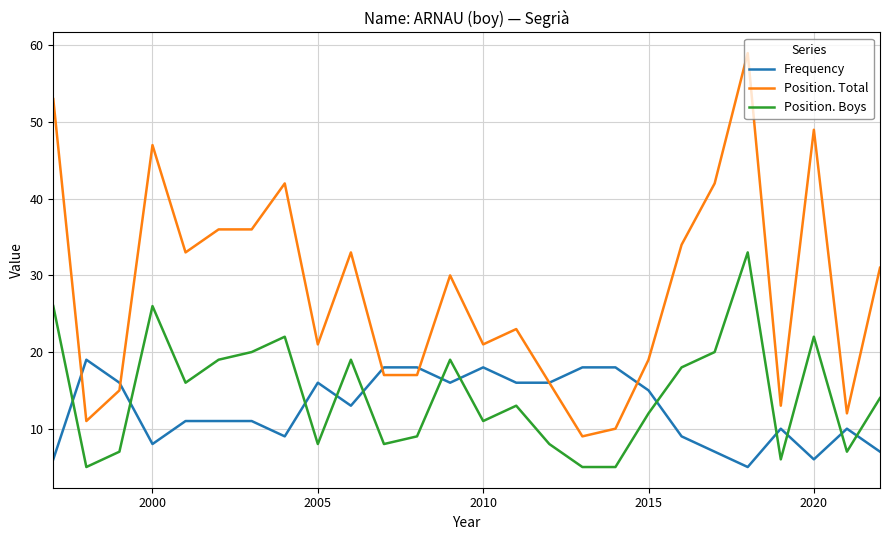

Rank the series by their maximum value, from lowest to highest.

Frequency, Position. Boys, Position. Total